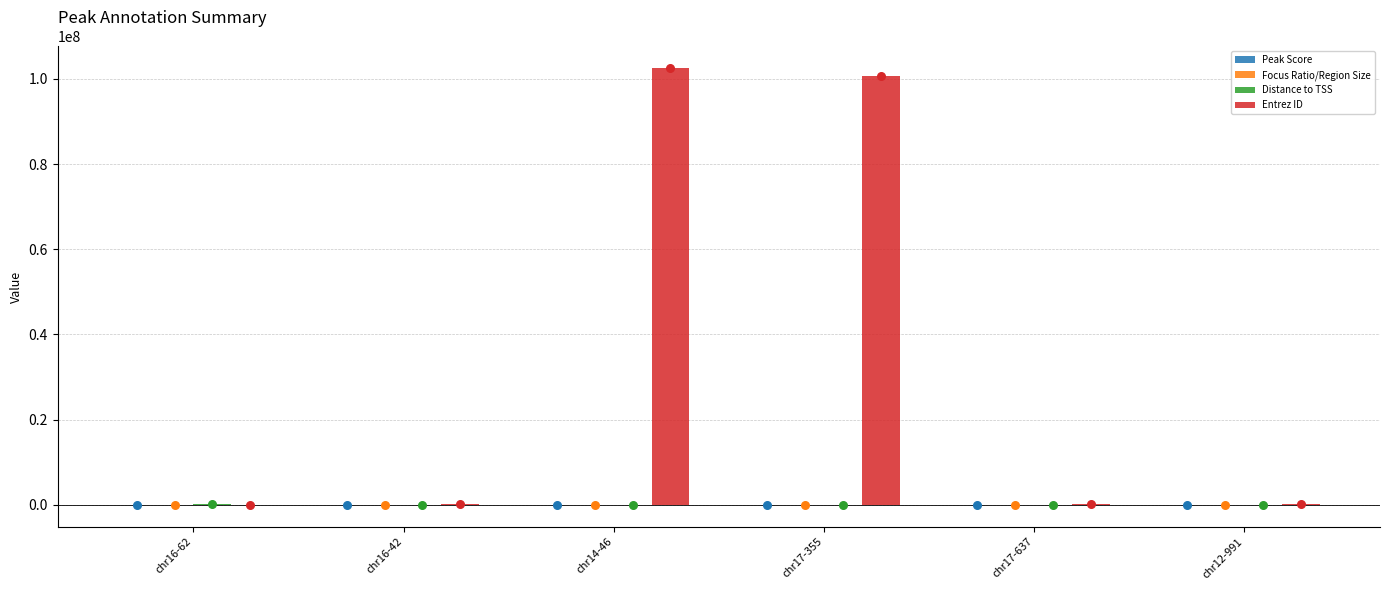

Is the value of Focus Ratio/Region Size at chr16-42 greater than the value of Peak Score at chr17-637?

No